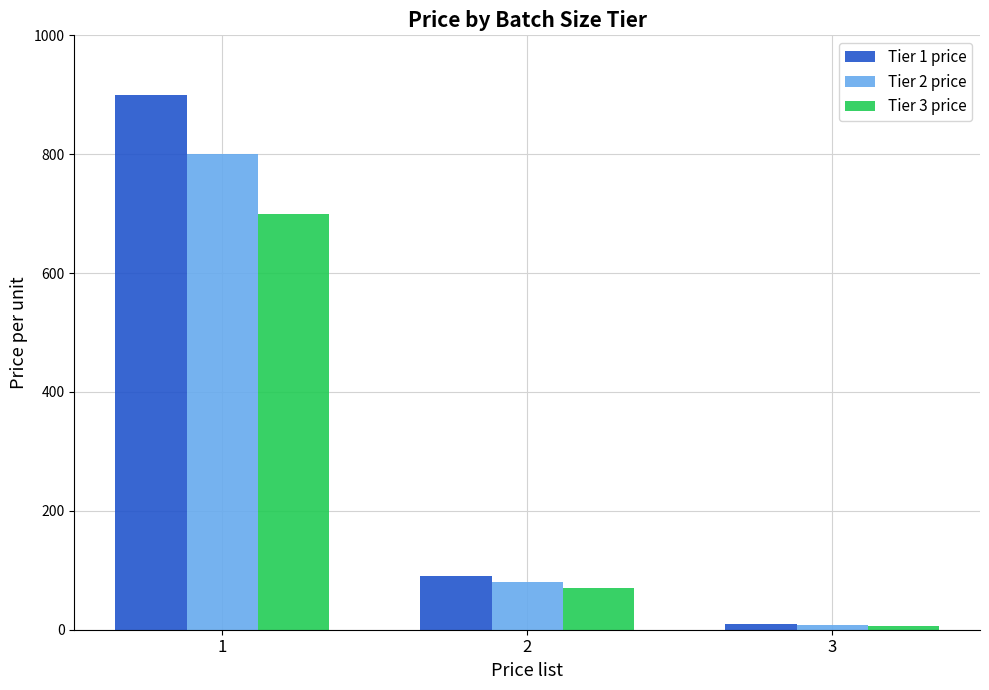

List the series in order of their peak value, lowest first.

Tier 3 price, Tier 2 price, Tier 1 price